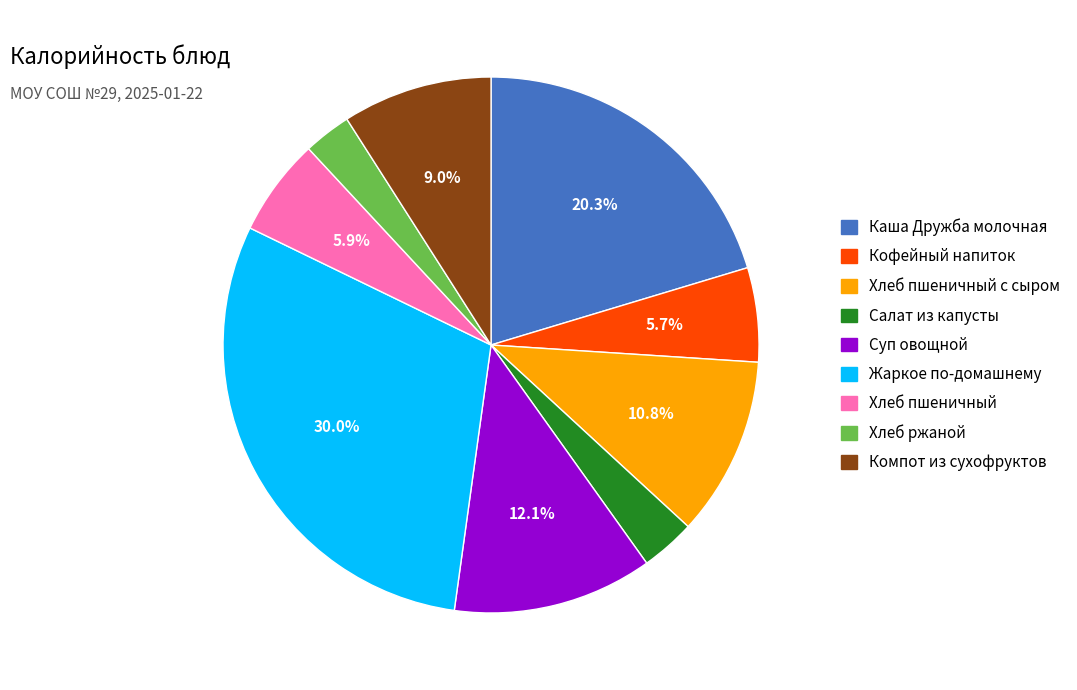

Is there any slice that represents more than half of the pie?

No